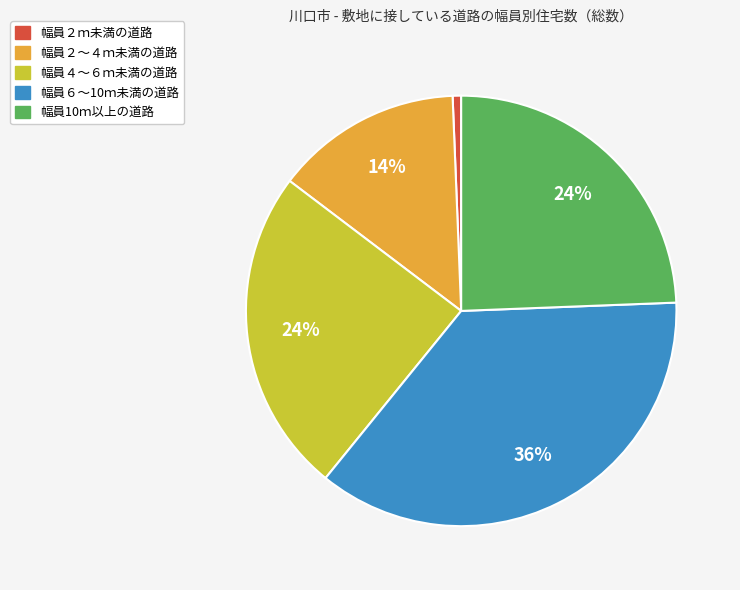

To the nearest percent, what is the difference between the 幅員６～10ｍ未満の道路 and 幅員２～４ｍ未満の道路 slice percentages?

22%